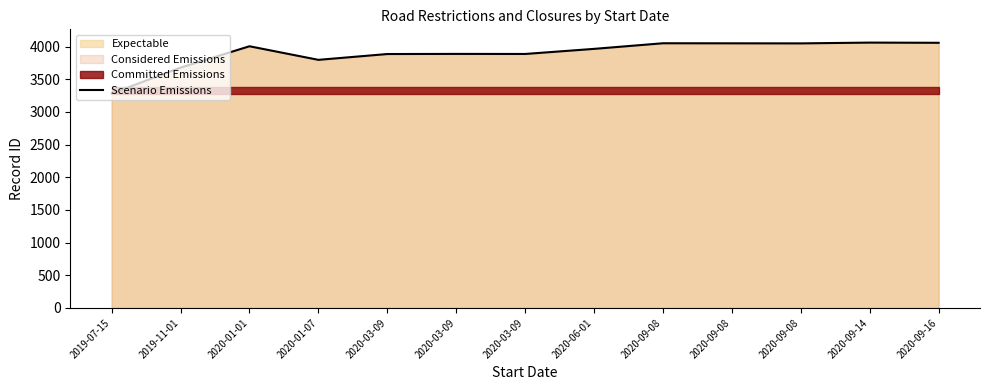

Is it true that the value at 2020-03-09 is 3888?

True